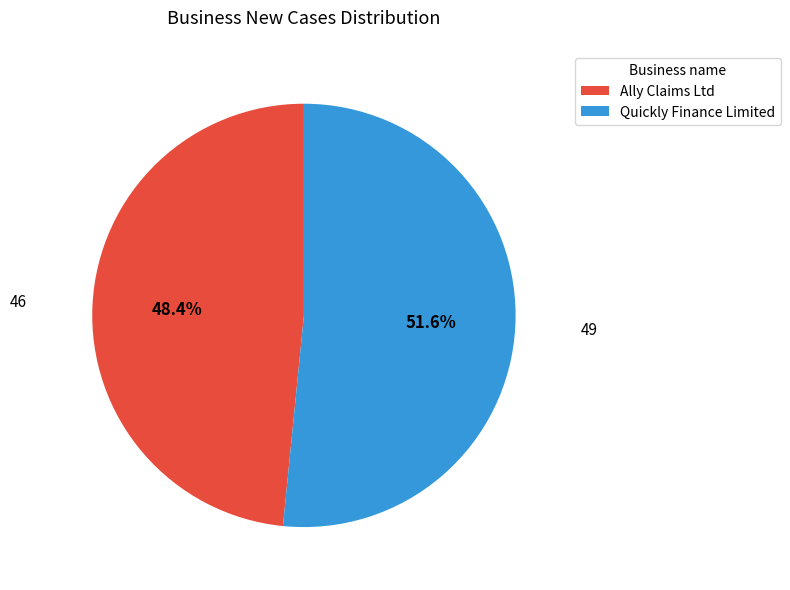

To the nearest percent, what is the difference between the largest and smallest slice percentages?

3%